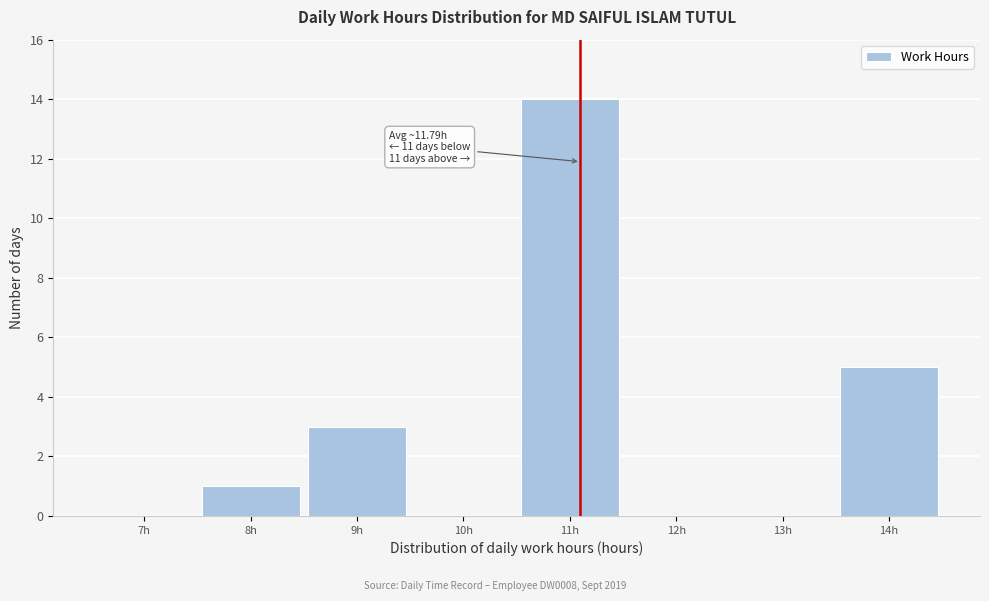

Reading left to right, transcribe all the data shown in this chart.

7h=0	8h=1	9h=3	10h=0	11h=14	12h=0	13h=0	14h=5